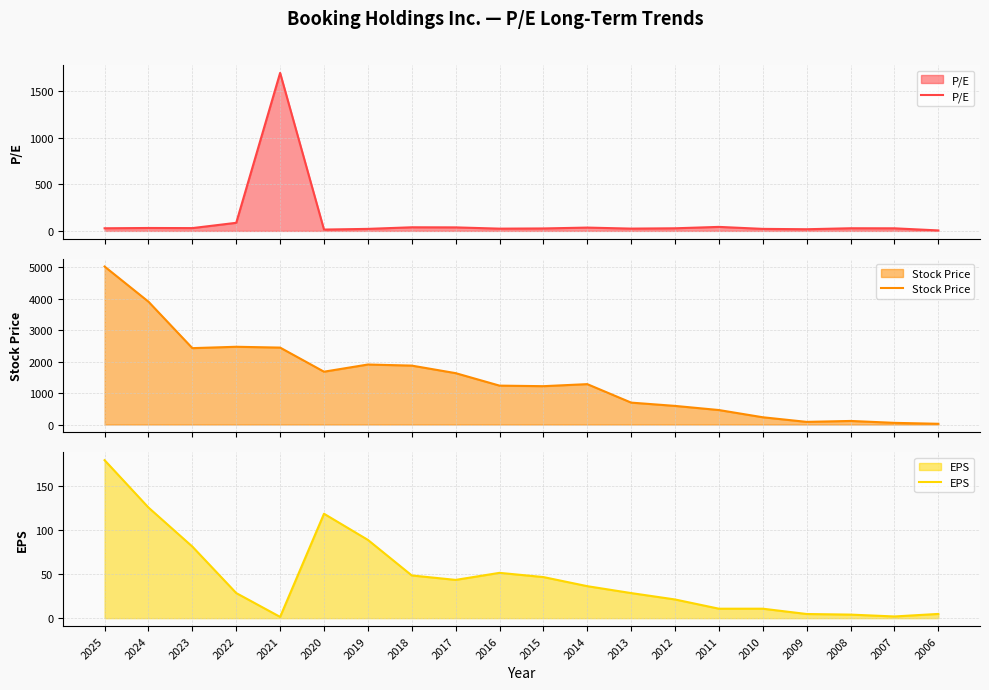

How many lines are shown in the chart?

3